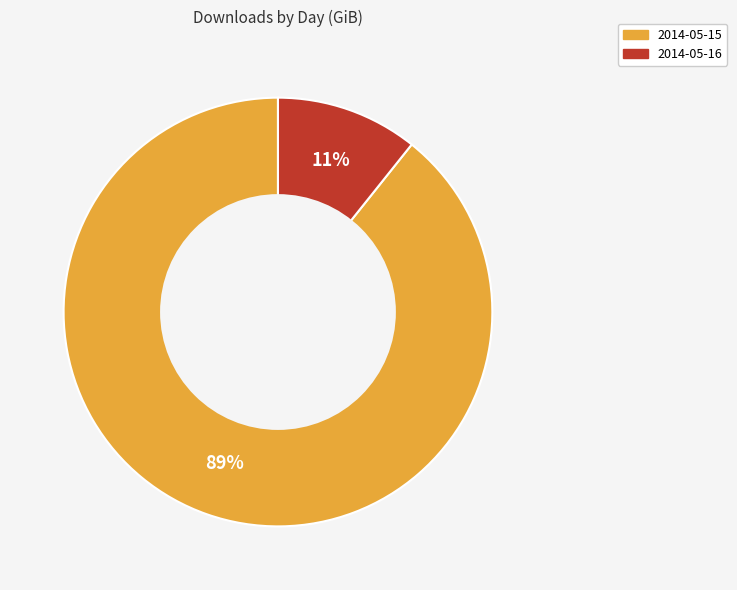

How many segments does this pie chart have?

2